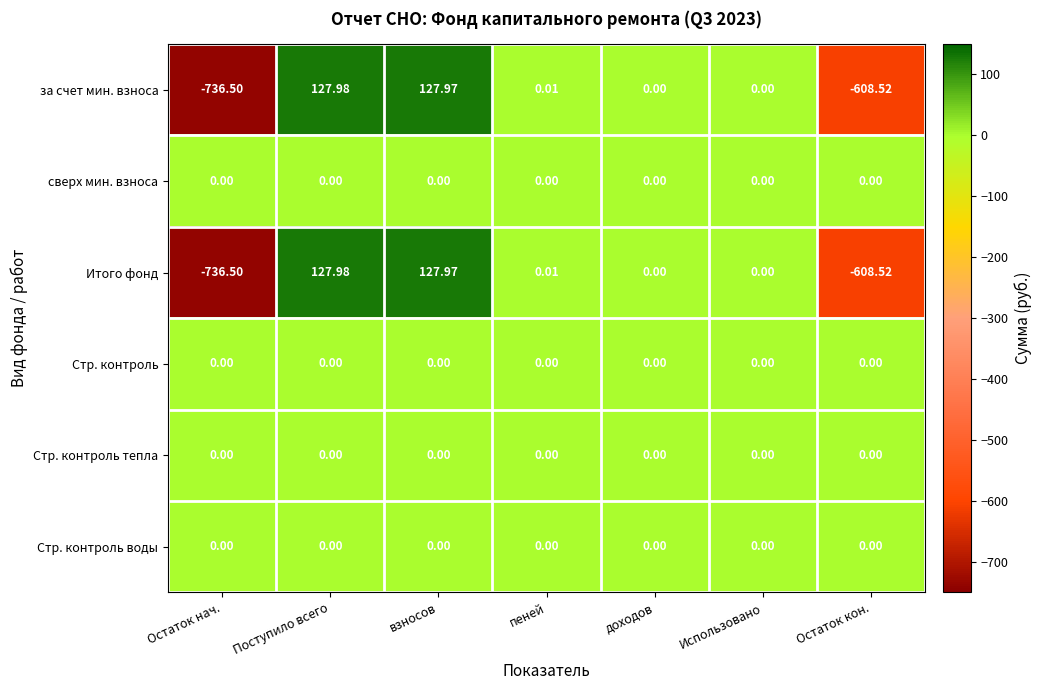

Which category has the lowest value in the за счет мин. взноса series?

Остаток нач.